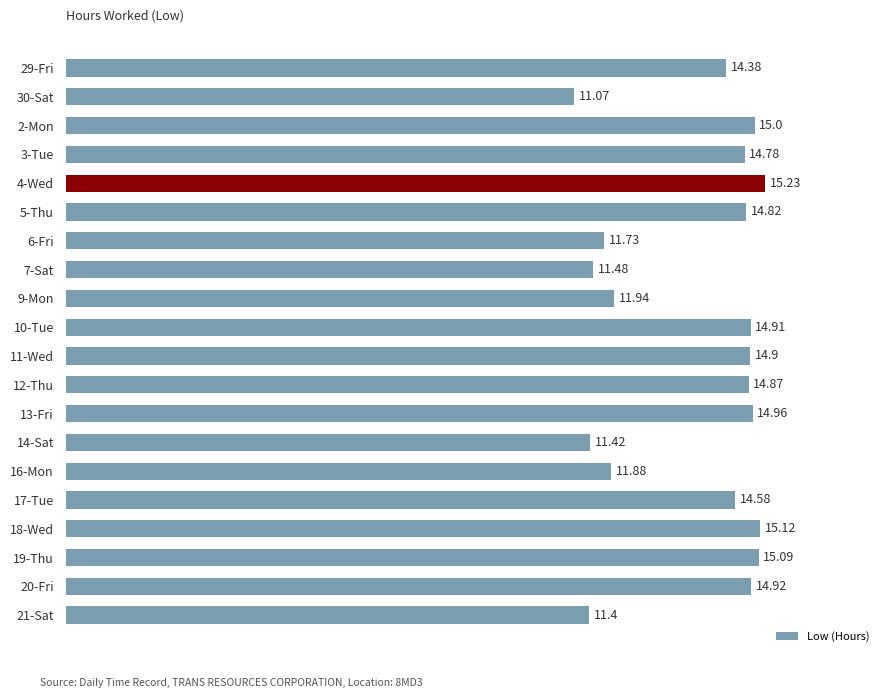

Which category has the lowest value across all series?

30-Sat